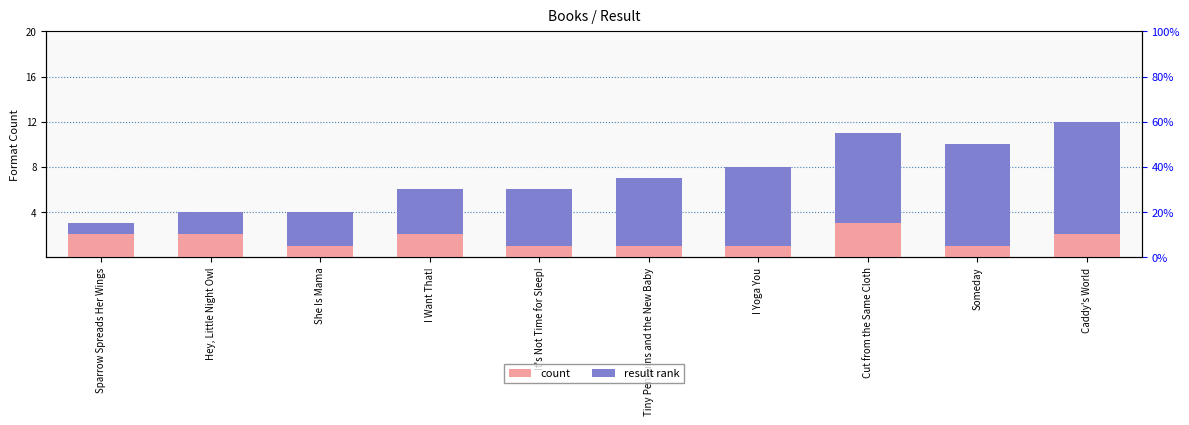

Does the chart contain any negative values?

No